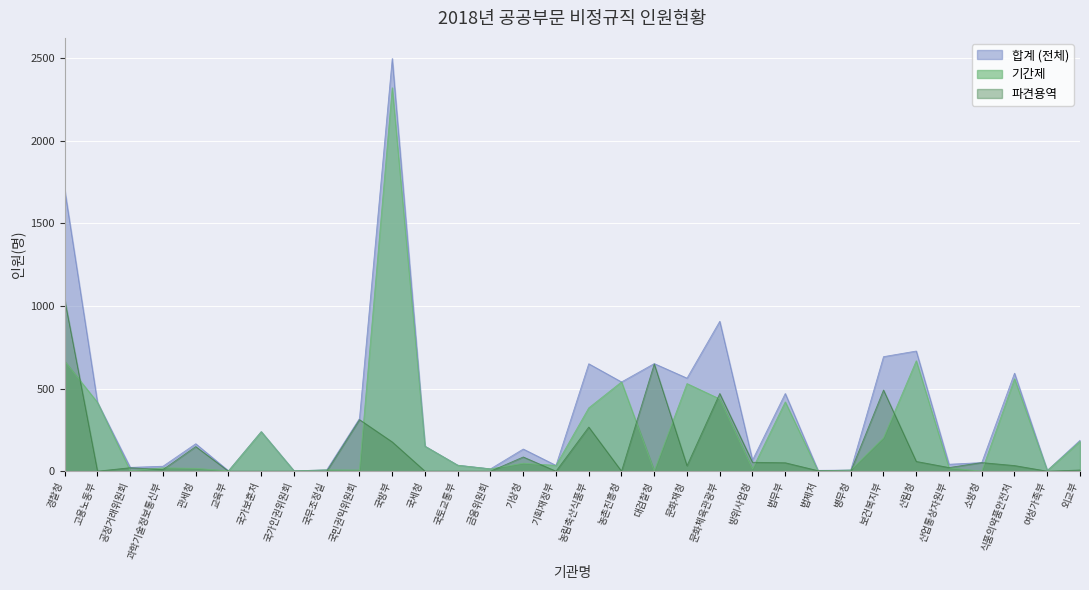

At how many categories does at least one series exceed 1576?

2